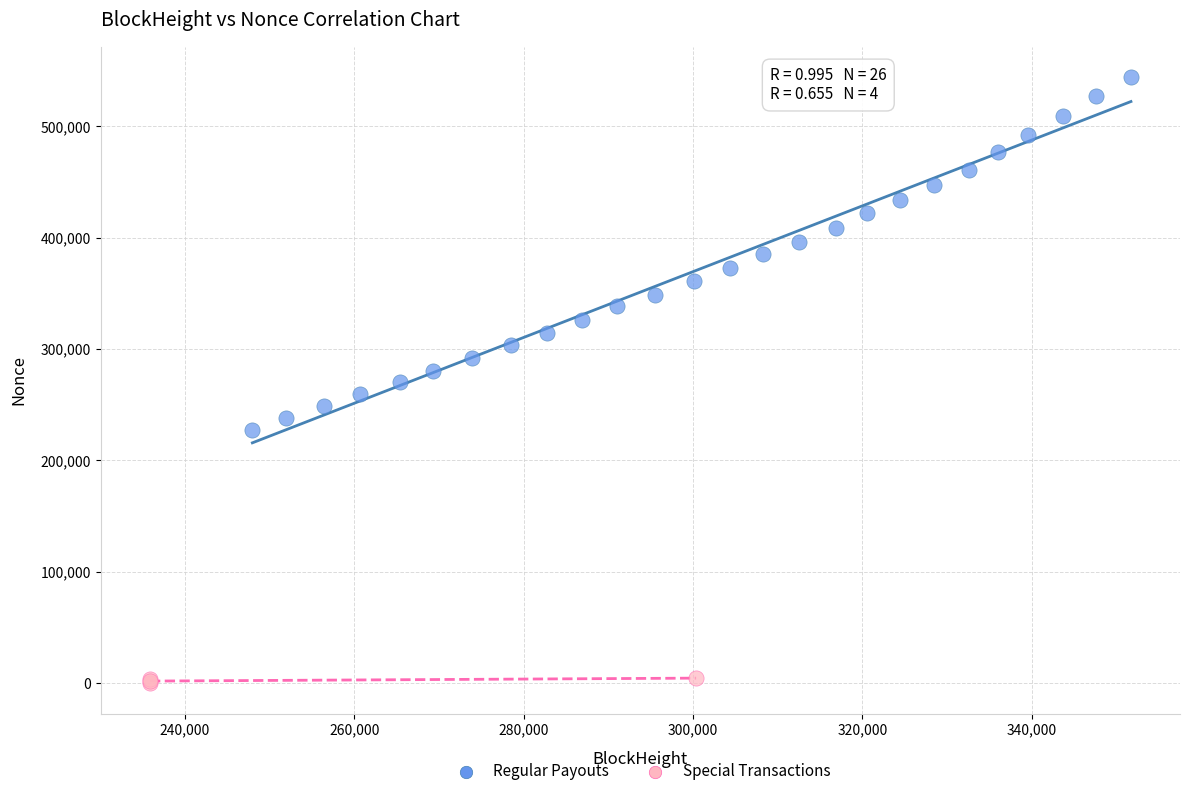

Which series contains the lowest Y value?

Special Transactions